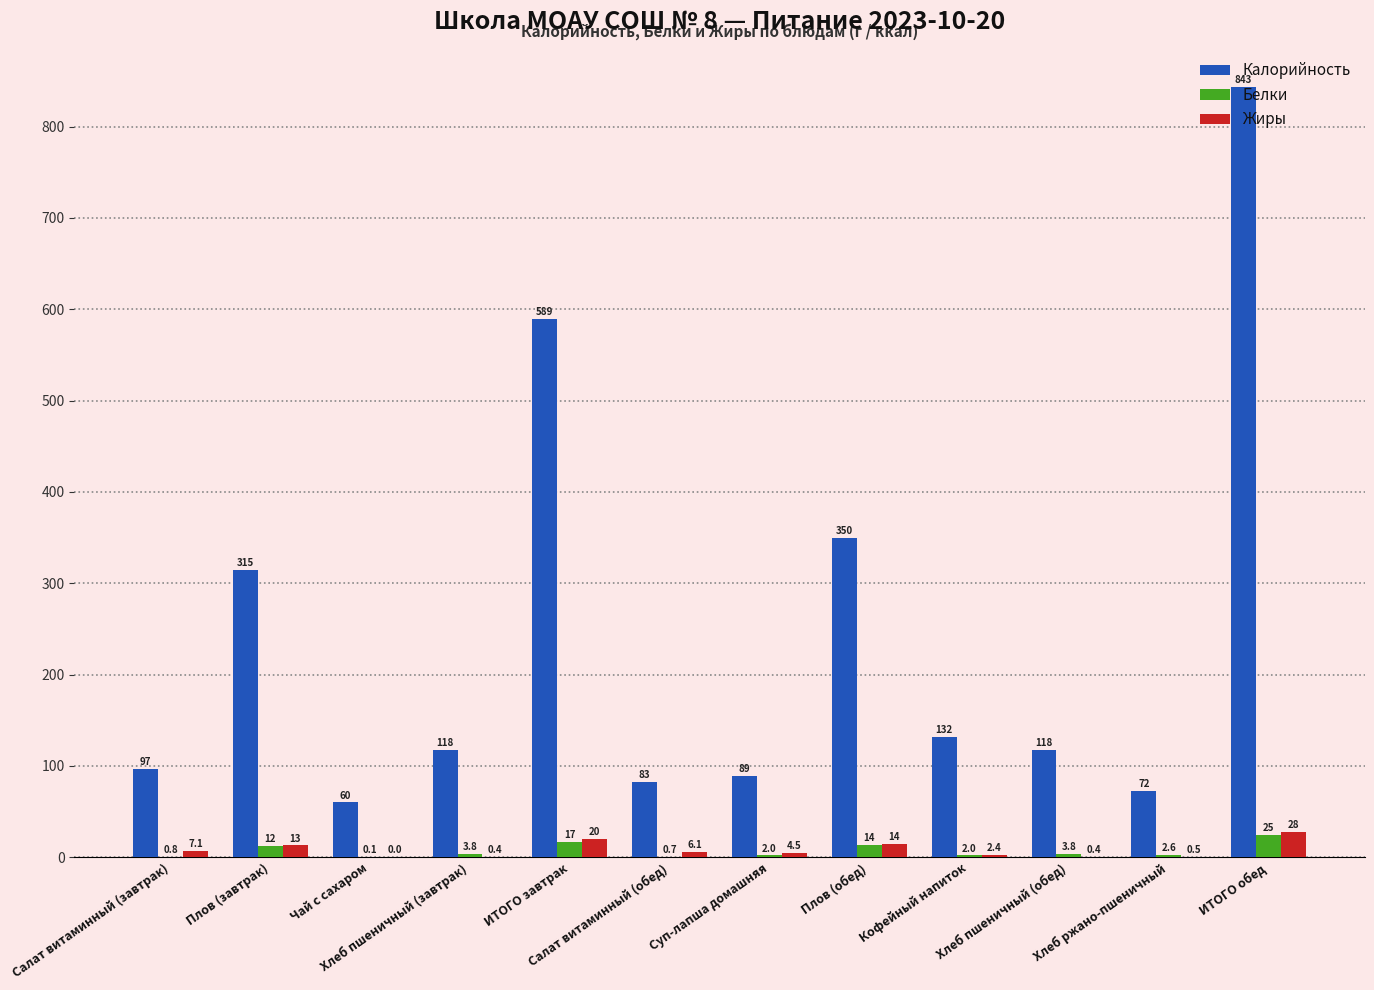

What is the greatest value displayed?

843.4